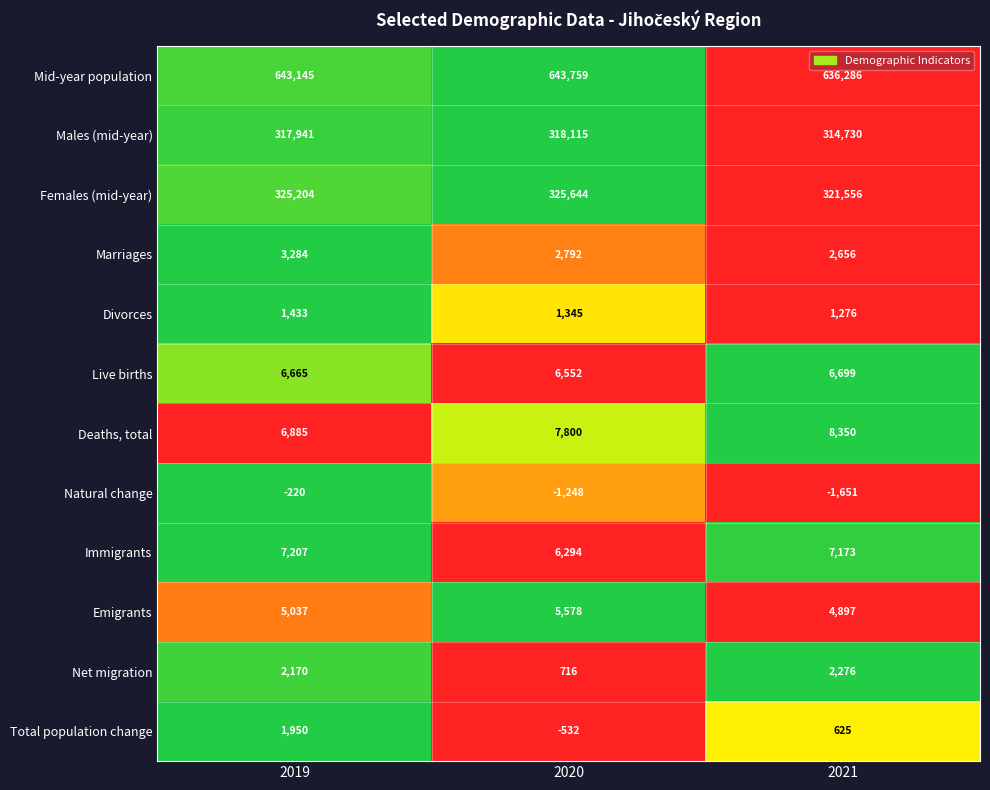

At how many categories does at least one series exceed 0?

3